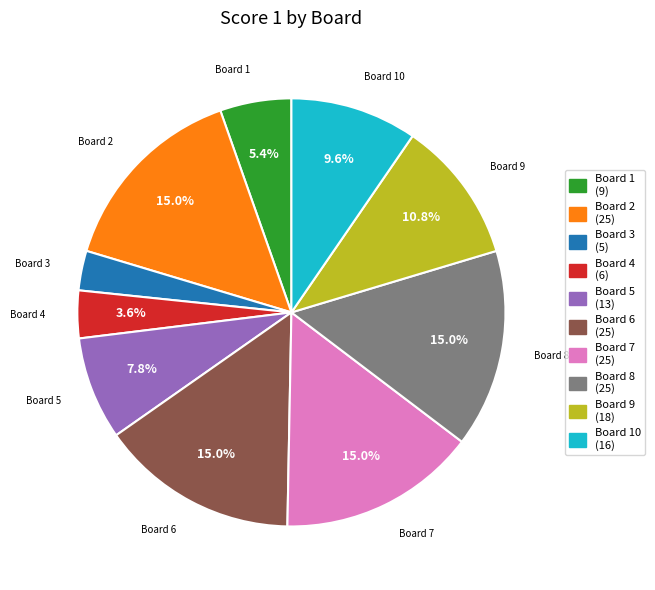

Is there a majority slice in this chart?

No